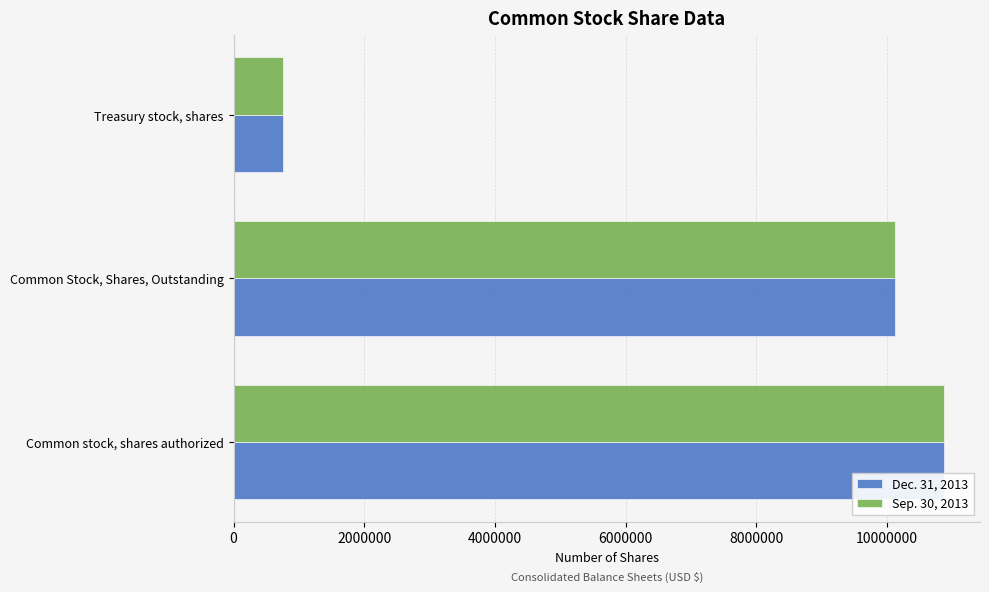

How many distinct data groups are displayed?

2